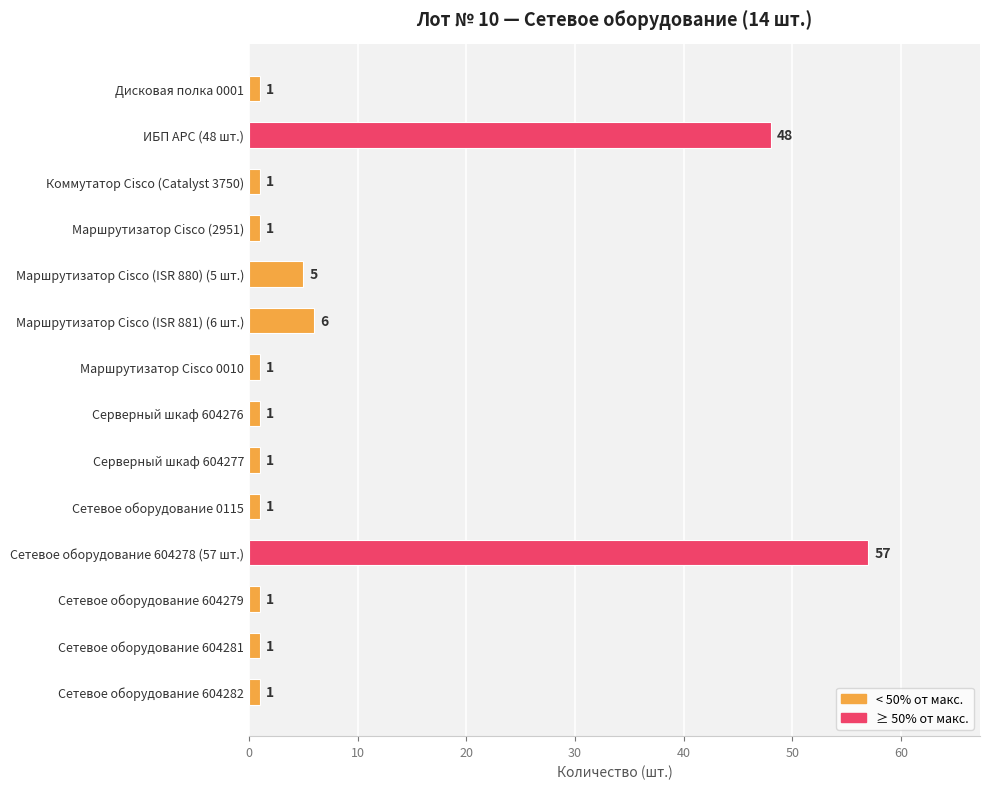

The chart shows a value of 1 at Серверный шкаф 604276. True or false?

True